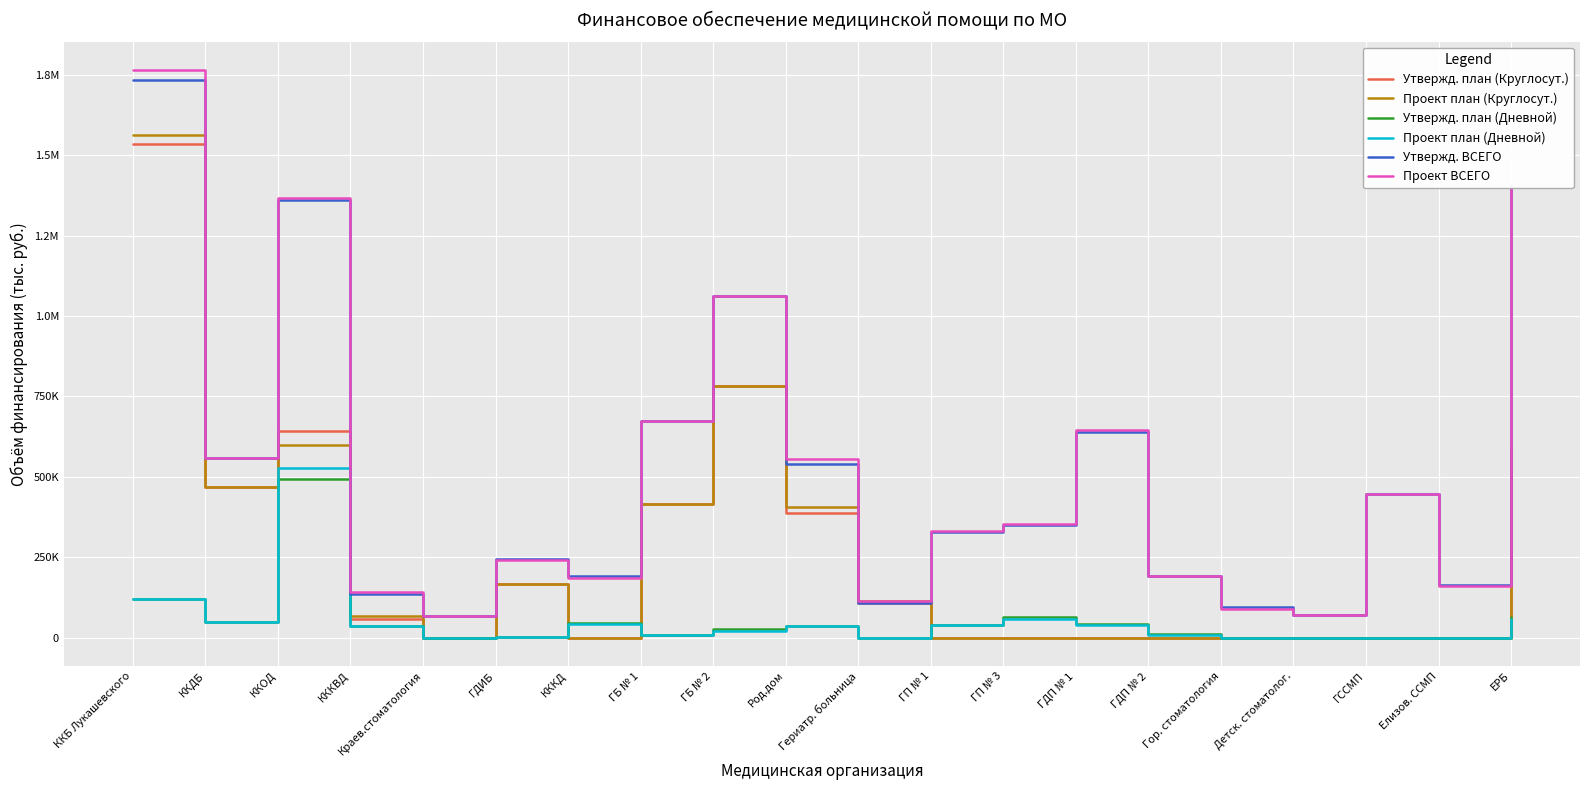

The value of Проект план (Дневной) at Елизов. ССМП is 0.0. True or false?

True